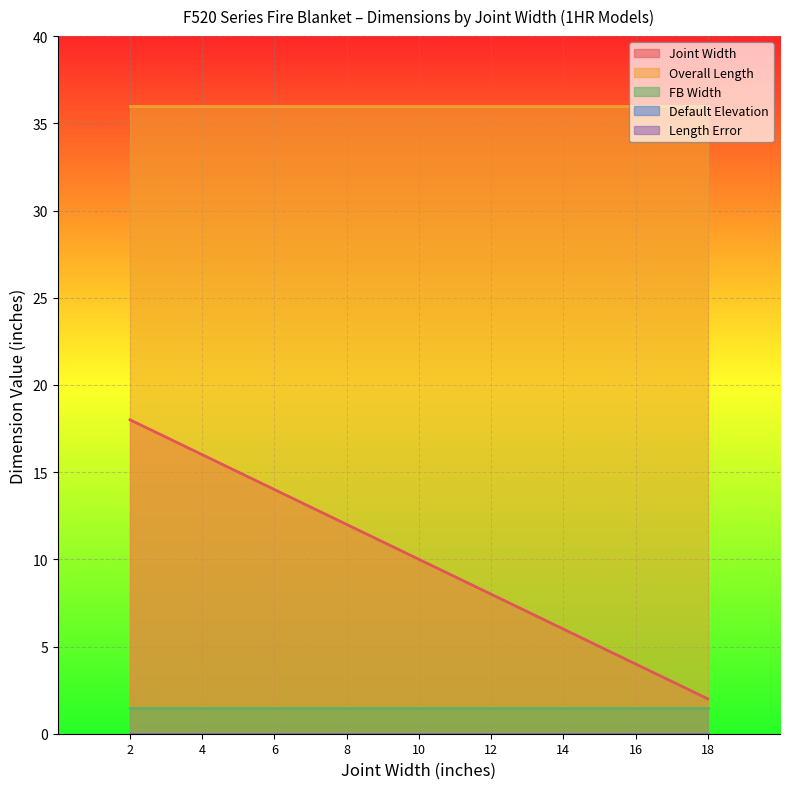

Reading left to right, transcribe all the data shown in this chart.

Joint Width: 18.0	16.0	14.0	12.0	10.0	8.0	6.0	4.0	2.0
Overall Length: 36.0	36.0	36.0	36.0	36.0	36.0	36.0	36.0	36.0
FB Width: 1.5	1.5	1.5	1.5	1.5	1.5	1.5	1.5	1.5
Default Elevation: 0.0	0.0	0.0	0.0	0.0	0.0	0.0	0.0	0.0
Length Error: 0.0	0.0	0.0	0.0	0.0	0.0	0.0	0.0	0.0